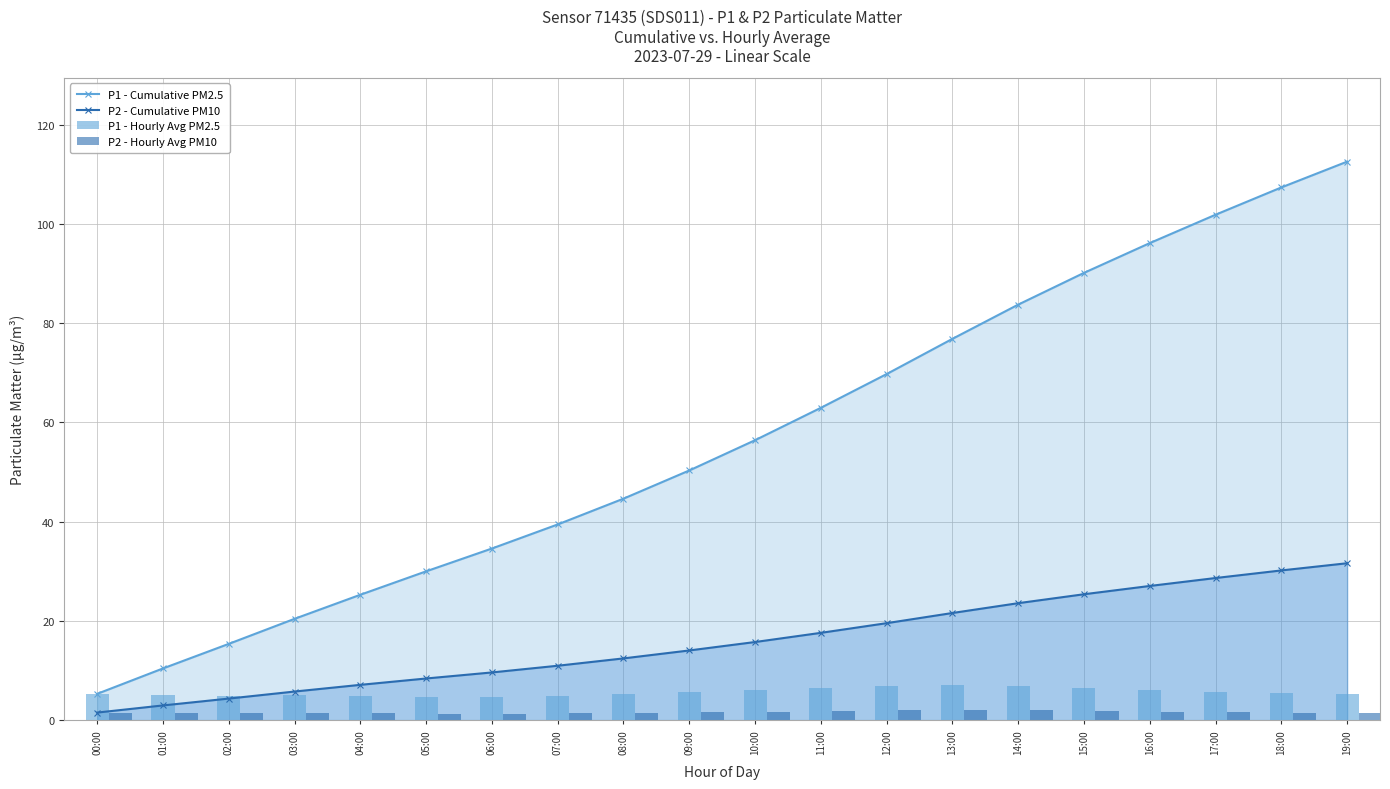

What is the smallest value displayed?

1.2